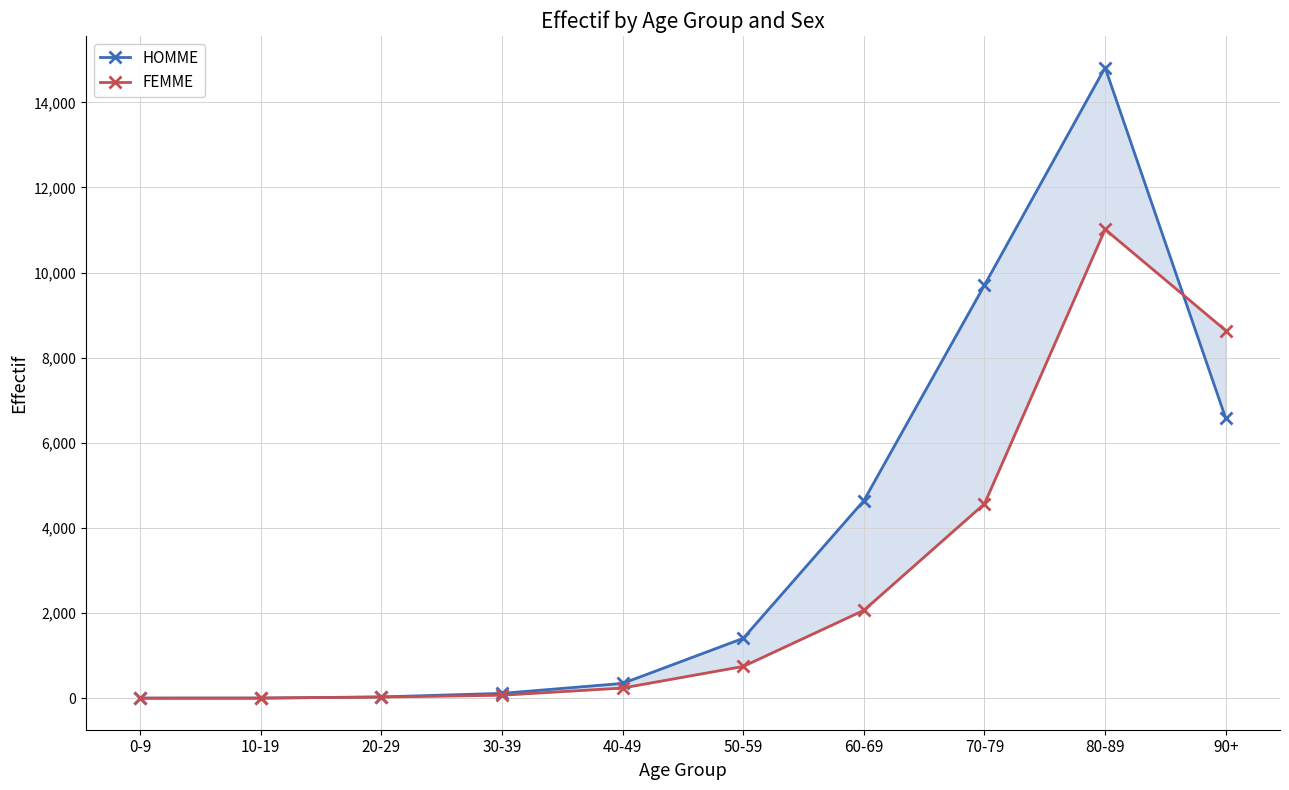

True or false: HOMME has a value of 31 at 20-29.

True